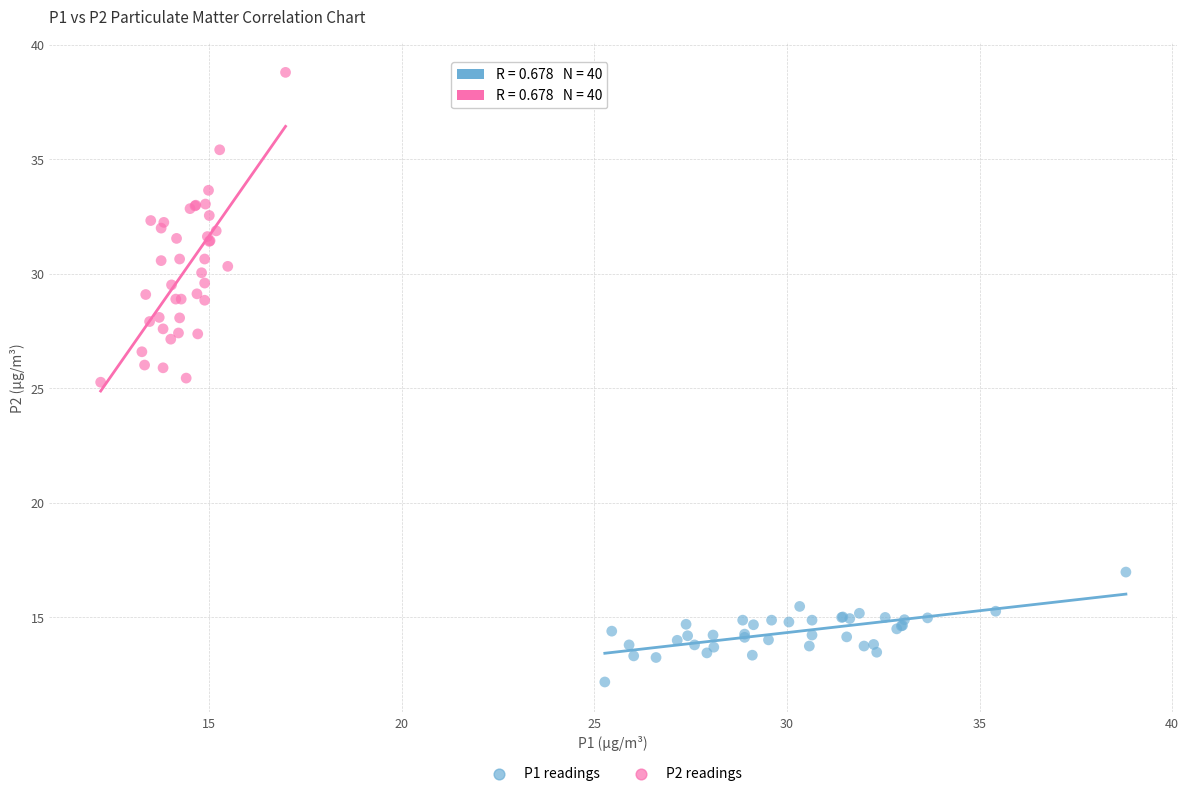

Which series has the widest spread of Y values?

P2 readings